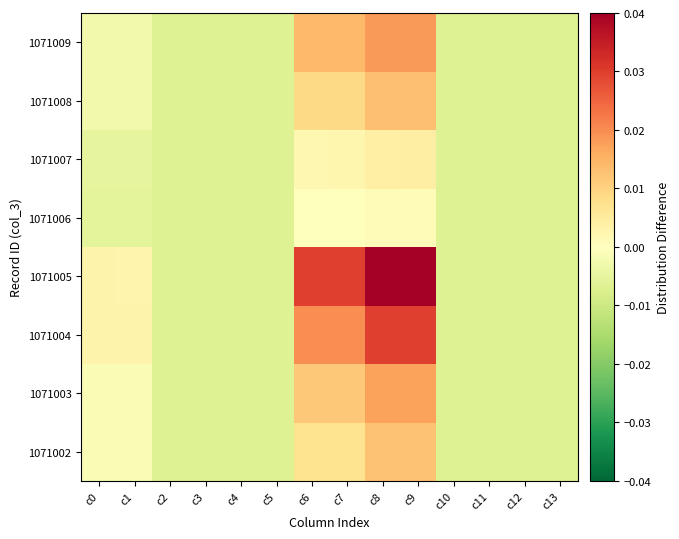

At how many categories does at least one series exceed 0?

6